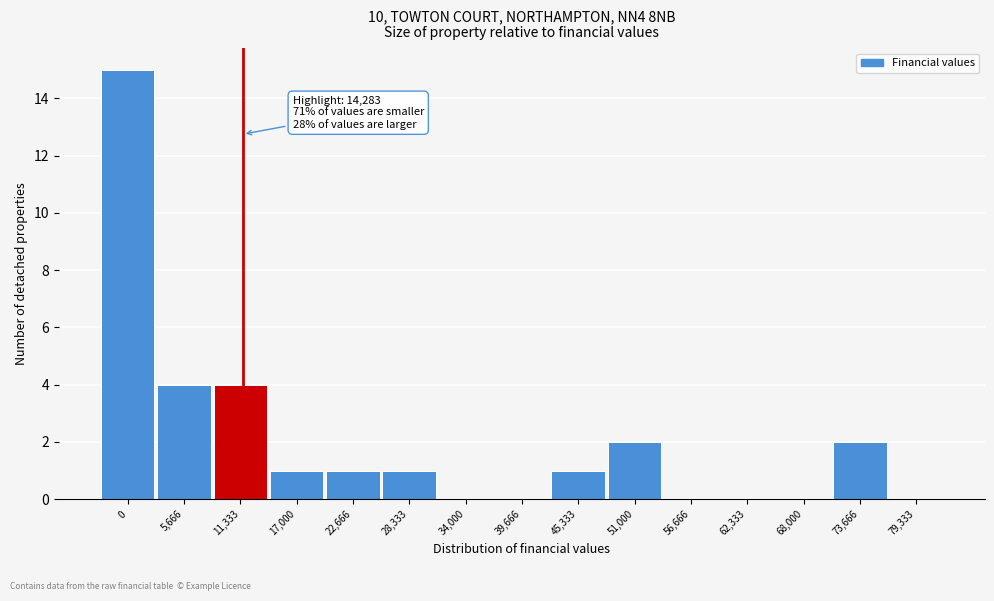

Reading left to right, transcribe all the data shown in this chart.

0=15	5,666=4	11,333=4	17,000=1	22,666=1	28,333=1	34,000=0	39,666=0	45,333=1	51,000=2	56,666=0	62,333=0	68,000=0	73,666=2	79,333=0